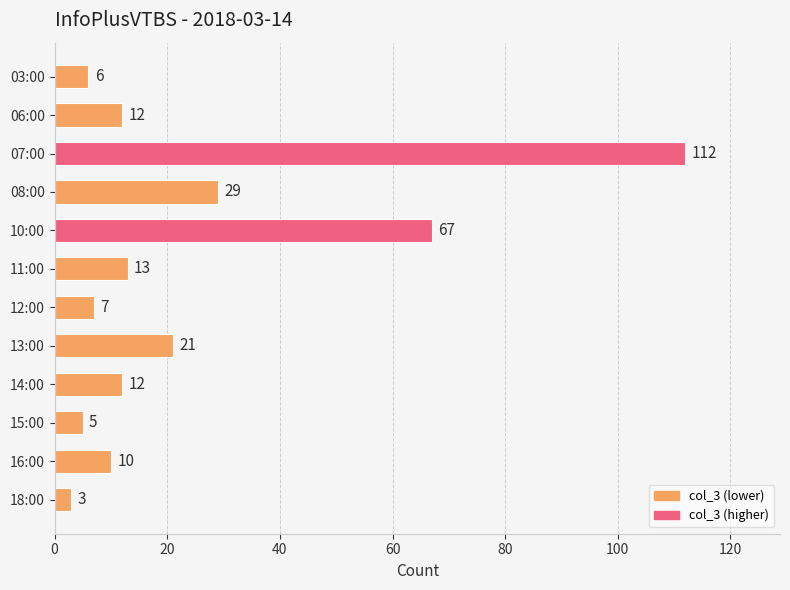

What is the minimum value shown in the chart?

3